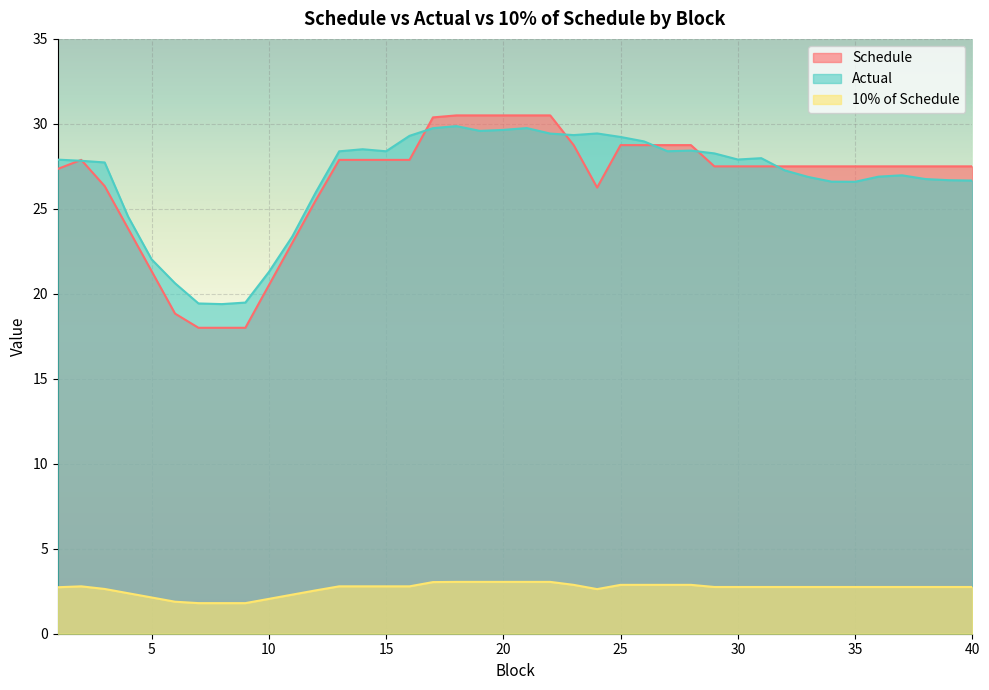

Where is the first local minimum for Schedule?

24